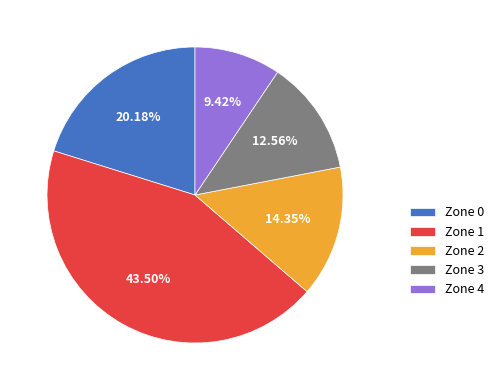

Between Zone 0 and Zone 4, which is larger?

Zone 0